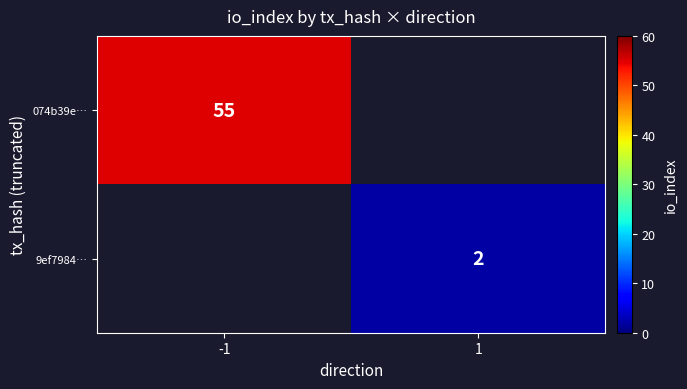

True or false: 9ef7984… has a value of 3 at 1.

False